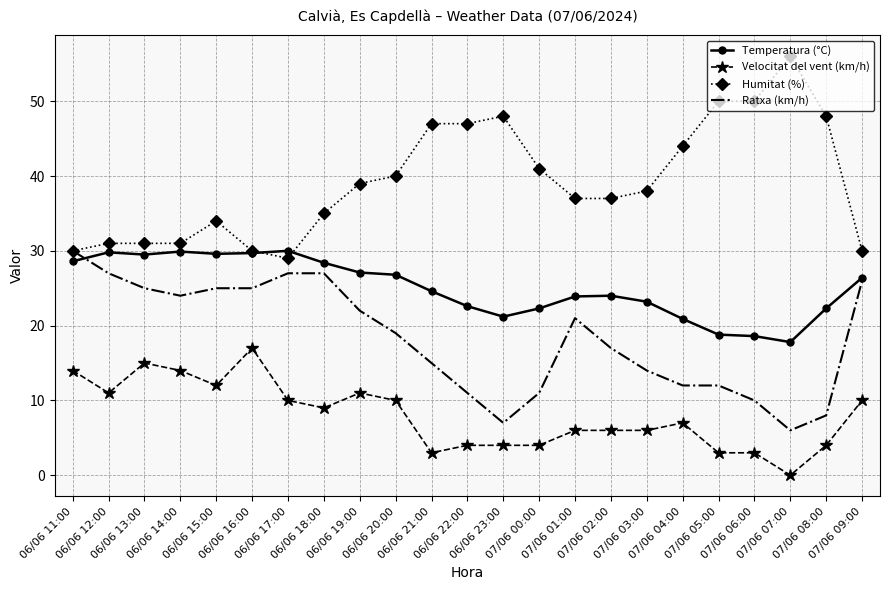

What are all the series names shown in the legend?

Temperatura (°C), Velocitat del vent (km/h), Humitat (%), Ratxa (km/h)